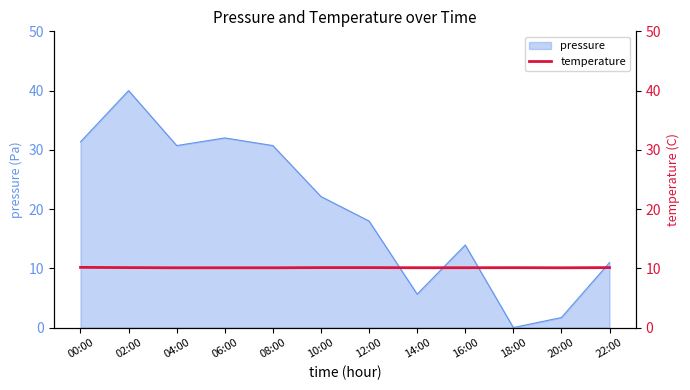

The value of pressure at 14:00 is 5.6. True or false?

True